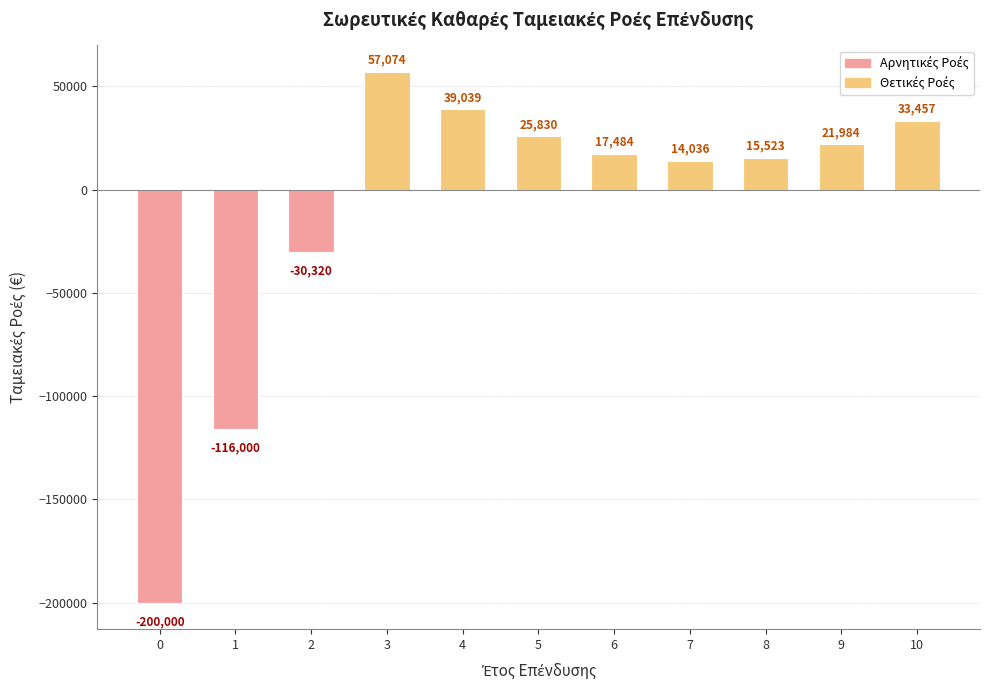

True or false: the data shows 21983.8 at 9.

True